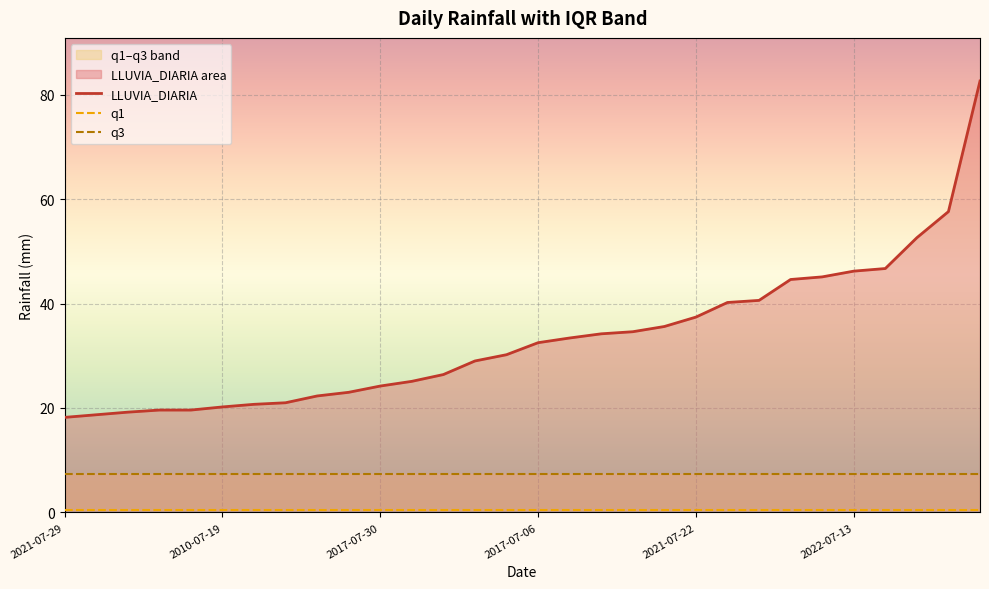

What is the lowest value of the LLUVIA_DIARIA series?

18.2